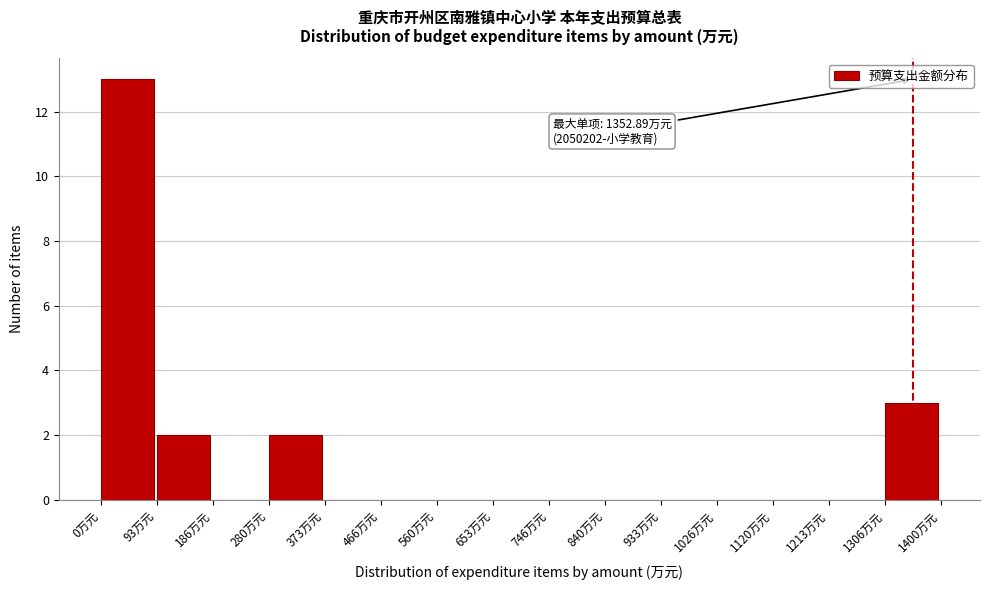

Which range on the x-axis has the tallest bar?

0 to 90